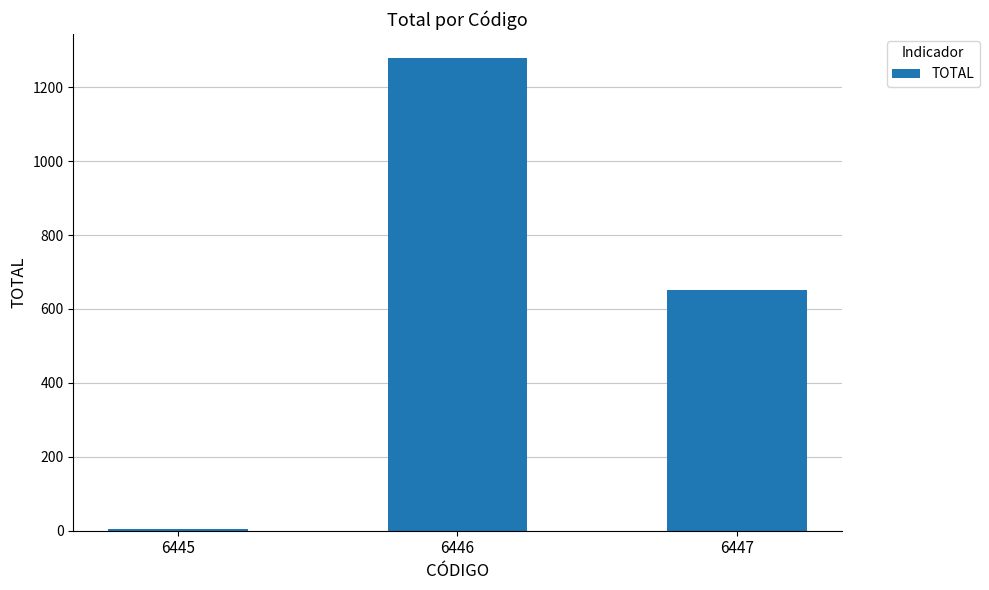

Is it true that the value at 6447 is 215?

False